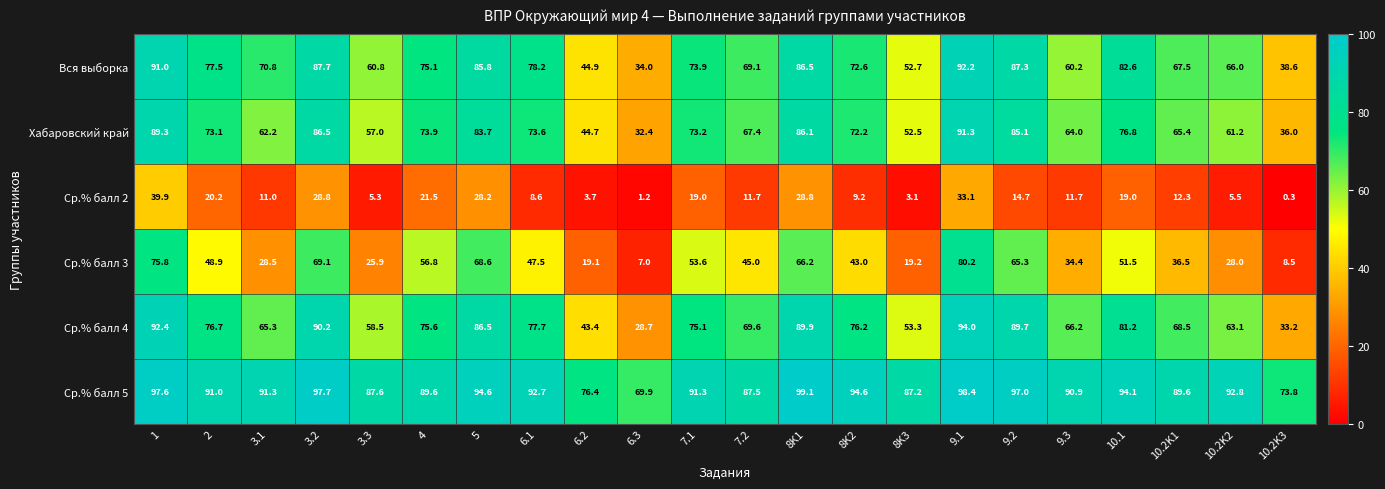

What is the difference between the second highest and second lowest values in the Ср.% балл 2 series?

31.9